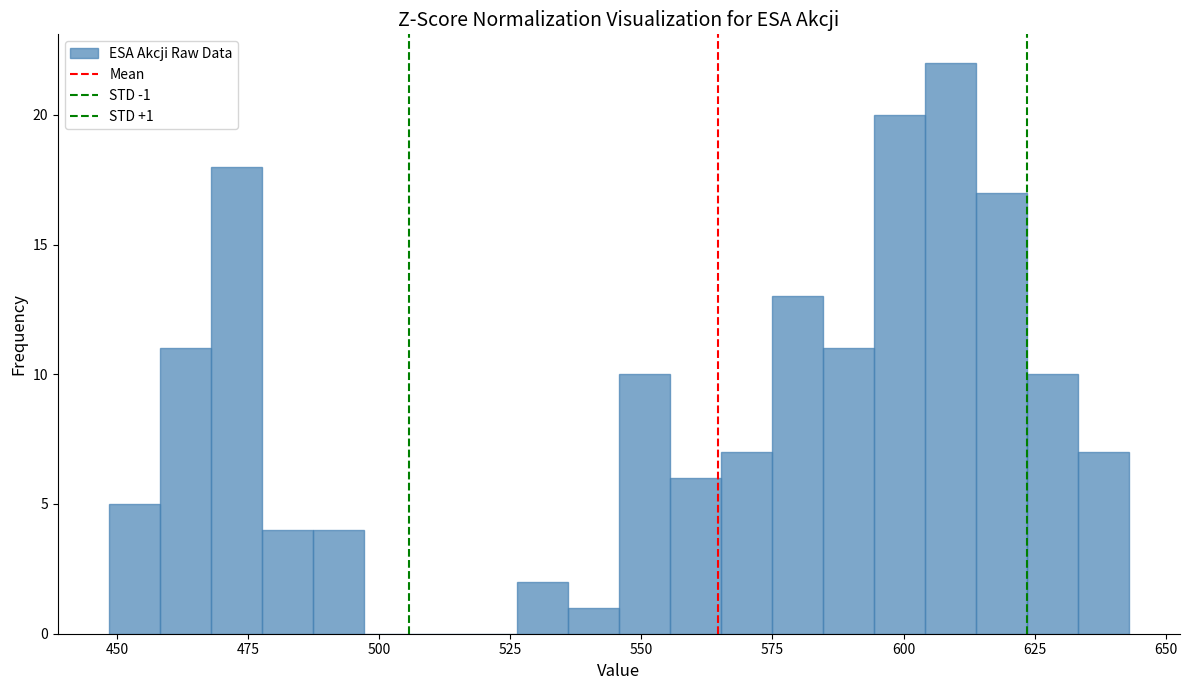

Around what value on the x-axis is the tallest bar? Give the approximate position of its centre, as read against the axis.

610